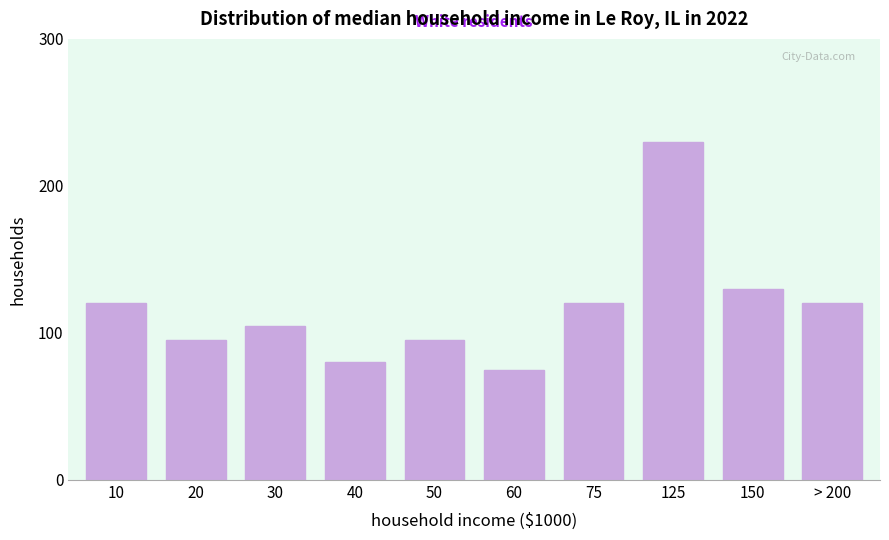

Reading left to right, extract all data points from this chart.

120	95	105	80	95	75	120	230	130	120